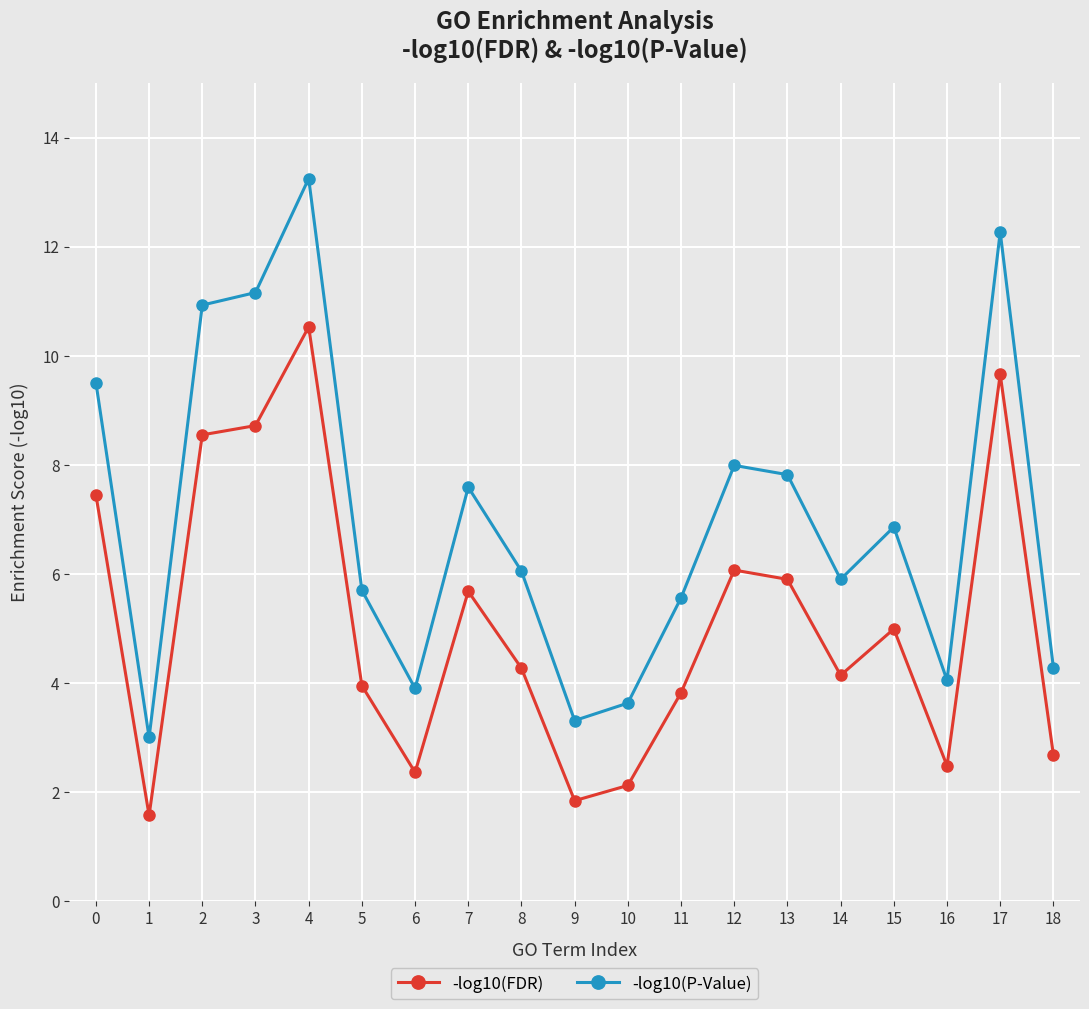

Rank the series by their maximum value, from highest to lowest.

-log10(P-Value), -log10(FDR)